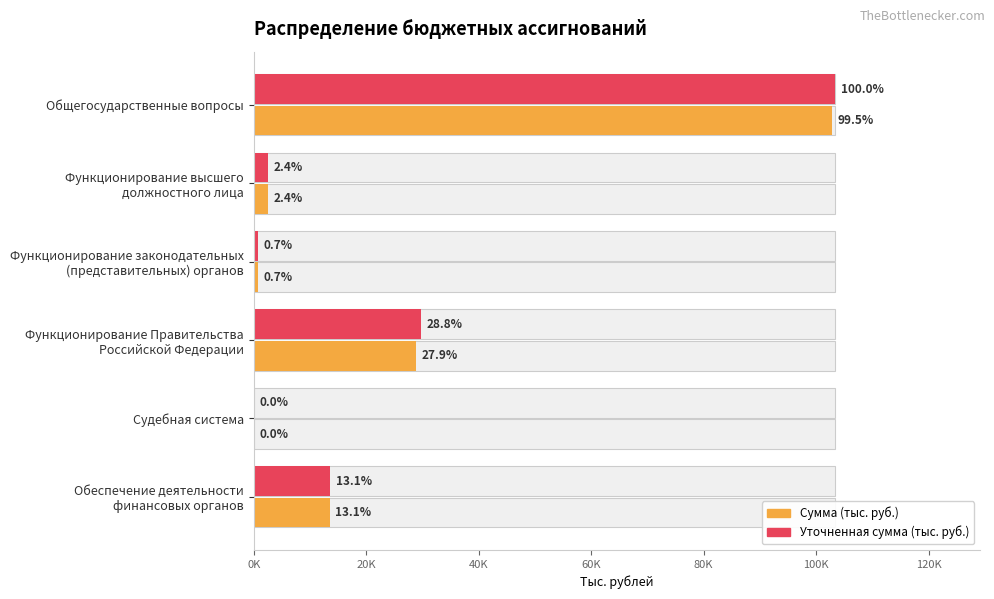

What is the lowest value of the Уточненная сумма (тыс. руб.) series?

12.0